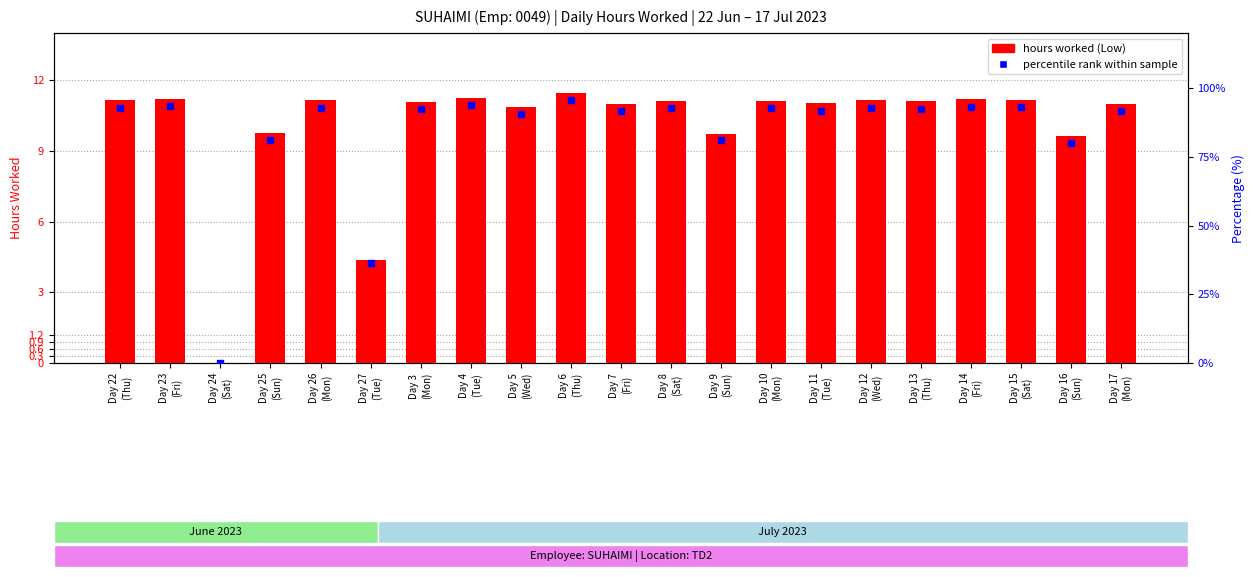

What is the total value across all series at Day 16
(Sun)?

89.7